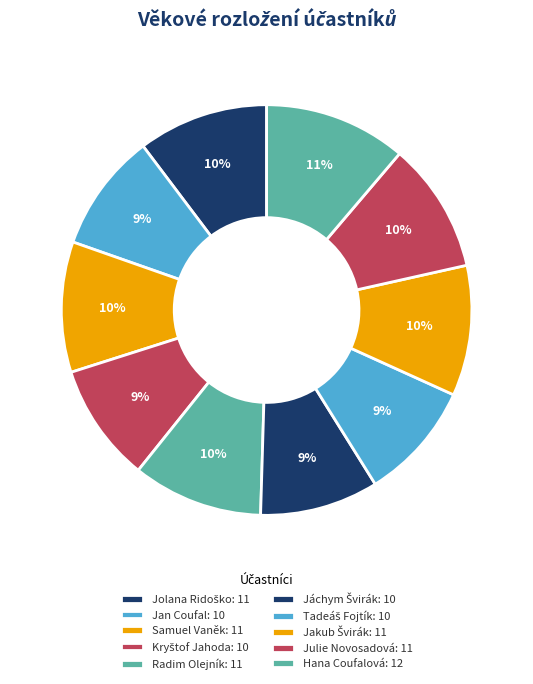

Does any single category account for the majority?

No